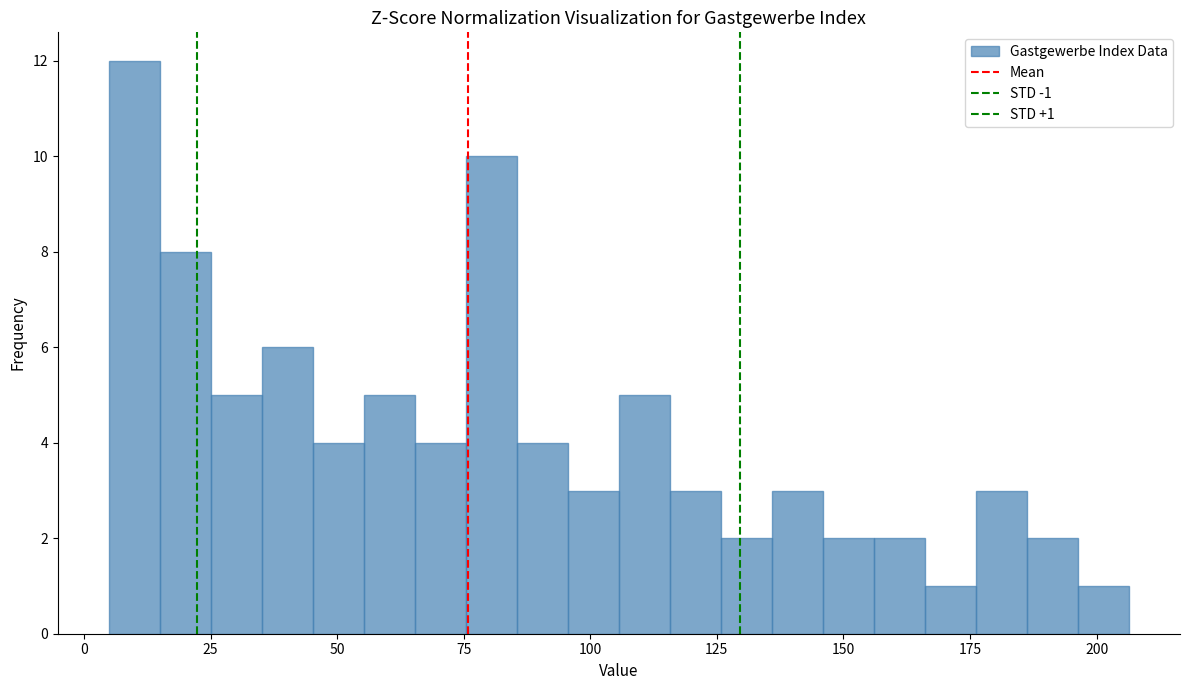

Around what value on the x-axis is the tallest bar? Give the approximate position of its centre, as read against the axis.

10